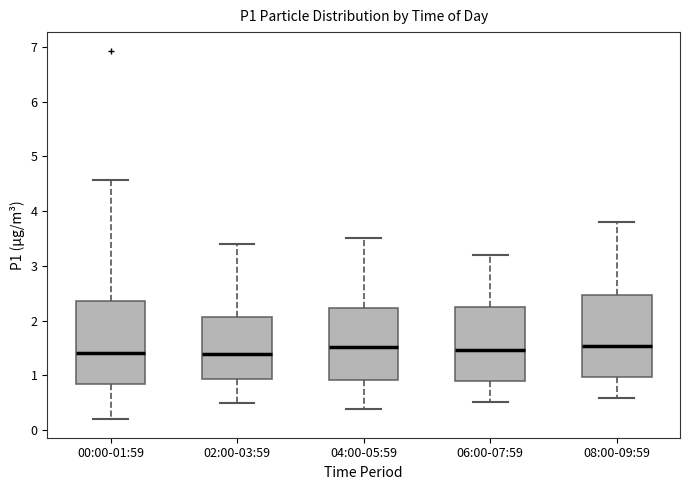

Reading left to right, transcribe this box plot: for each box, give where its median line is, the range the box spans, and where its two whiskers end, as read against the y-axis. The values are not printed on the chart, so give them approximately, as read against the axis.

00:00-01:59: median 1.4, box 0.8 to 2.4, whiskers 0.2 to 4.6
02:00-03:59: median 1.4, box 0.9 to 2.1, whiskers 0.5 to 3.4
04:00-05:59: median 1.5, box 0.9 to 2.2, whiskers 0.4 to 3.5
06:00-07:59: median 1.5, box 0.9 to 2.2, whiskers 0.5 to 3.2
08:00-09:59: median 1.5, box 1.0 to 2.5, whiskers 0.6 to 3.8